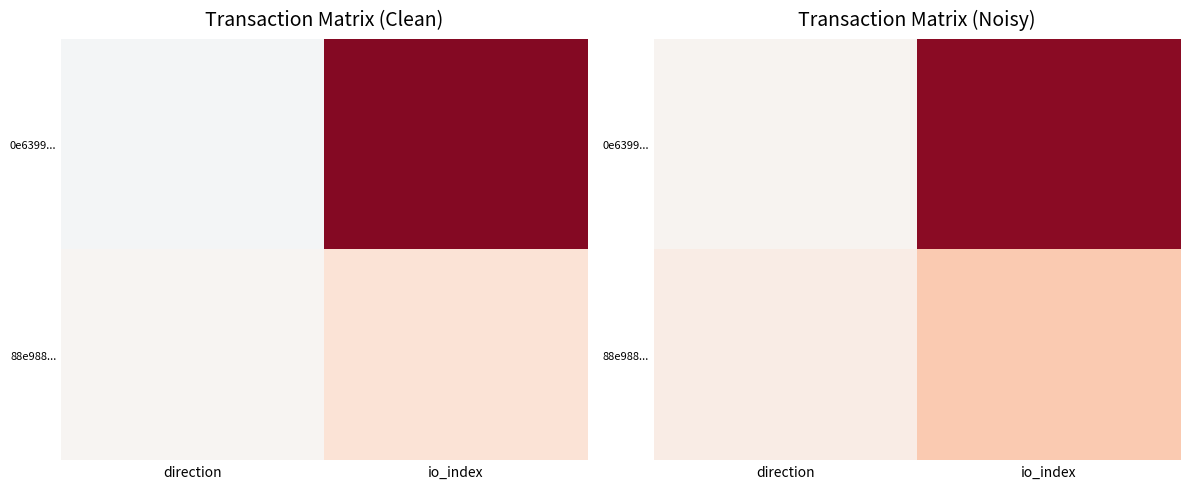

How many values in the 88e988... series exceed 15?

1